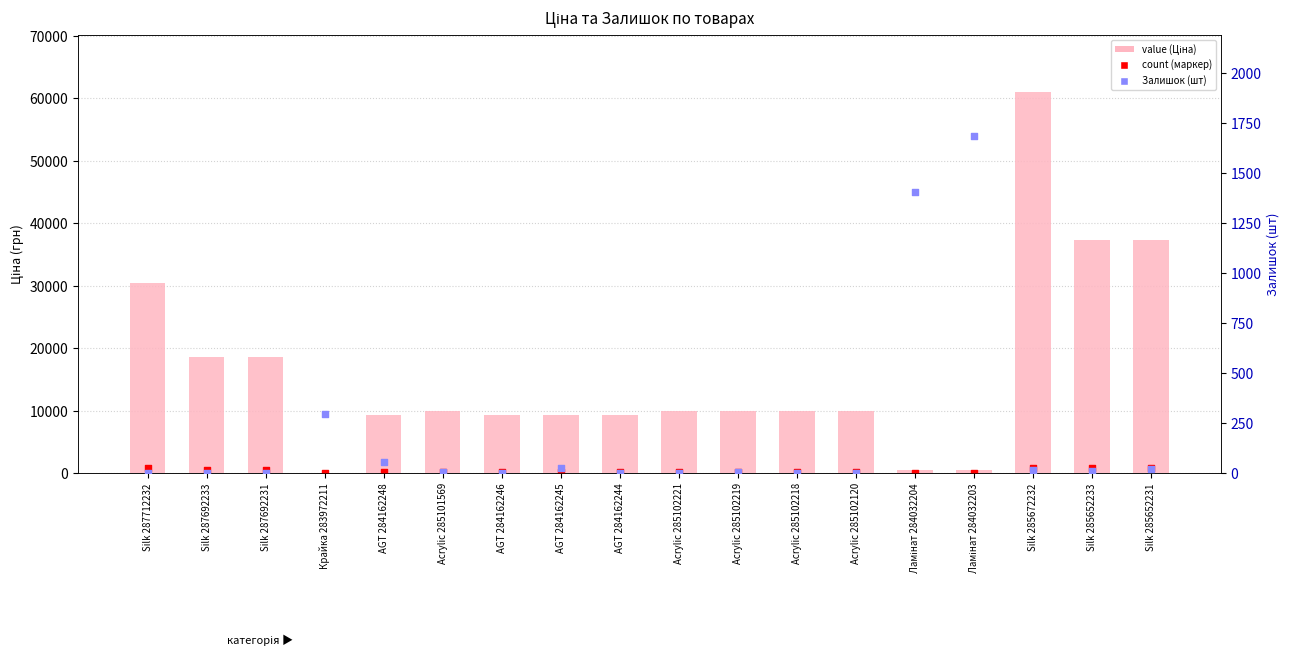

At which category is the sum across all series the highest?

Silk 285672232